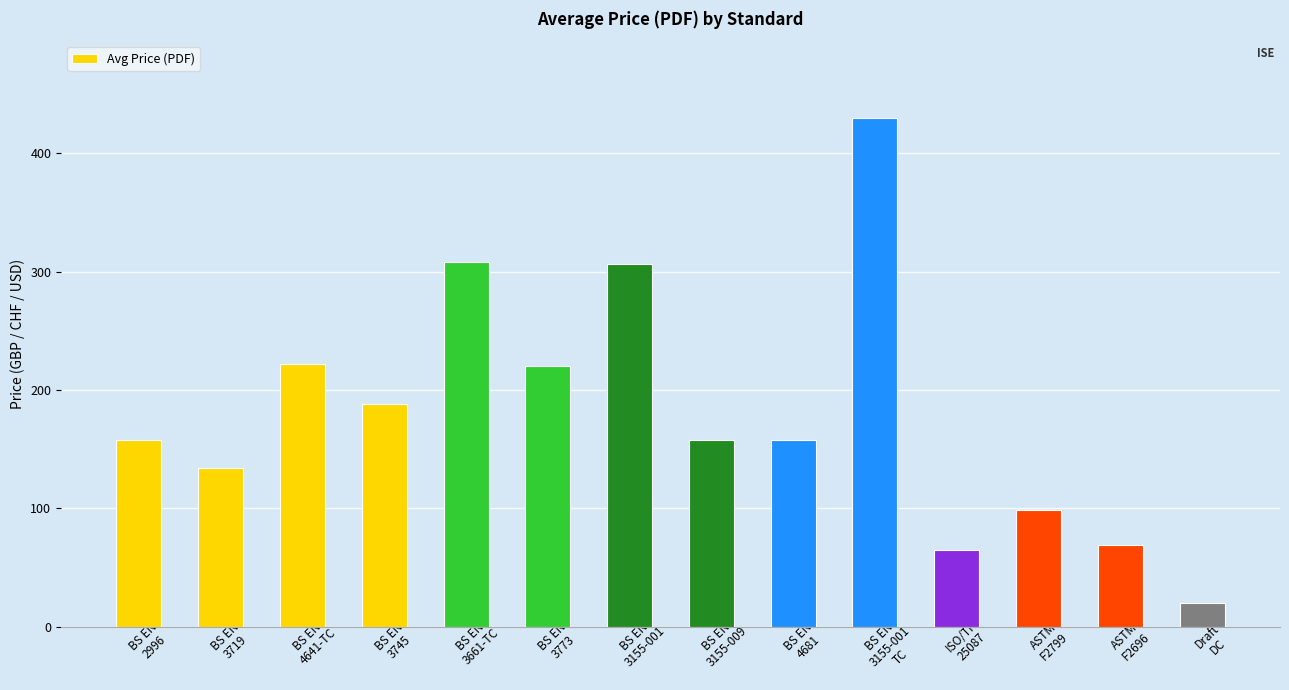

What is the value of the 7th bar from the left?

306